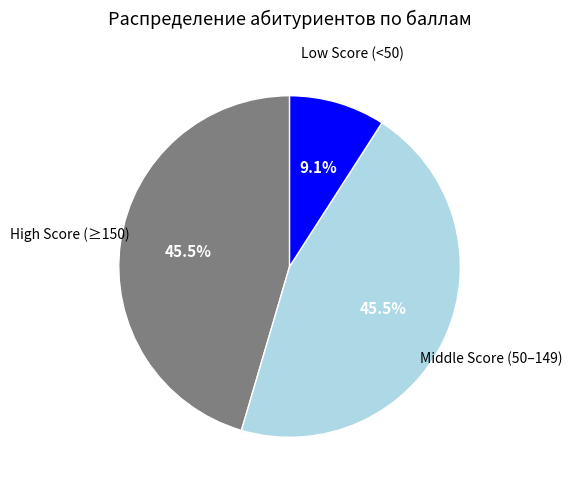

Count the number of slices in the pie.

3